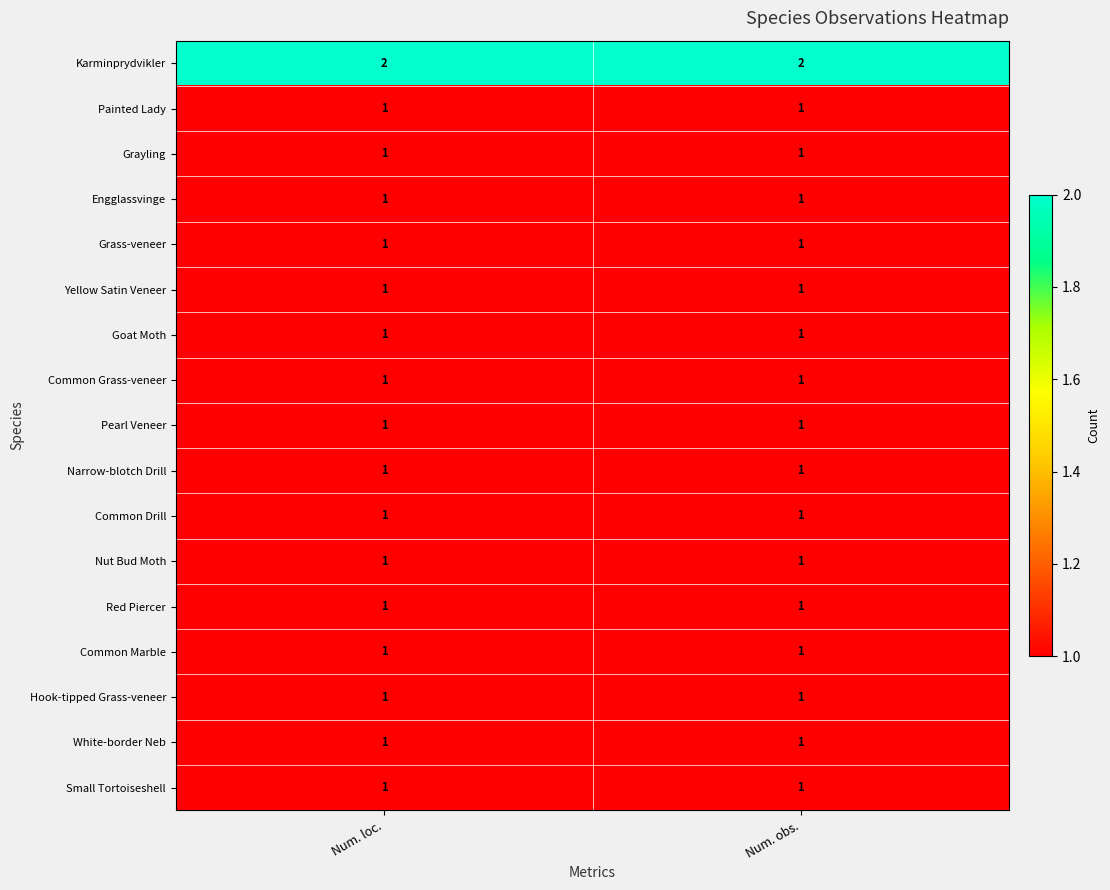

The value of Karminprydvikler at Num. obs. is 2. True or false?

True